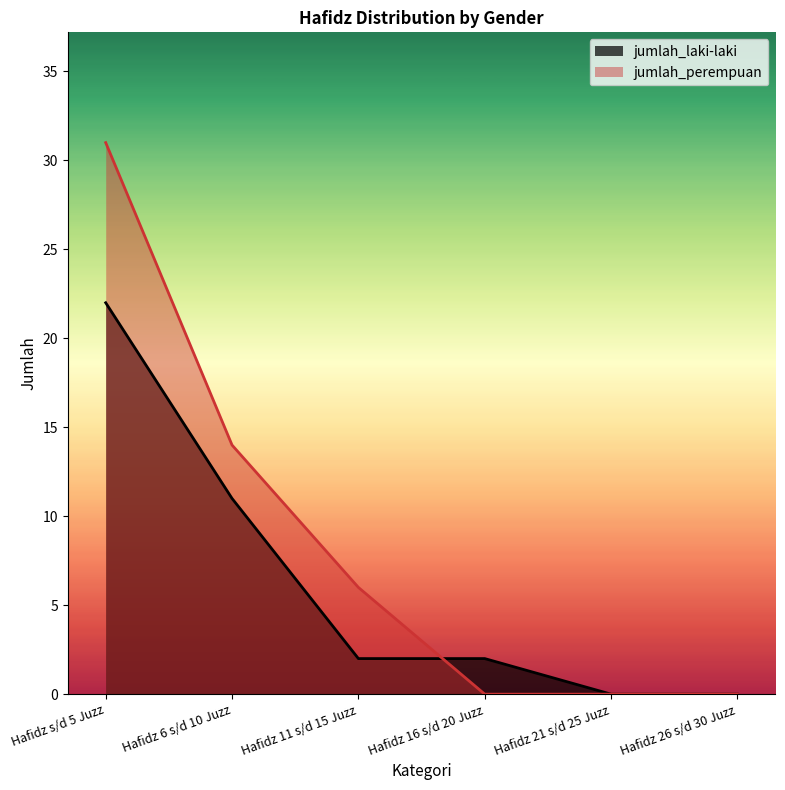

Rank the series at Hafidz 21 s/d 25 Juzz from lowest to highest value.

jumlah_laki-laki, jumlah_perempuan